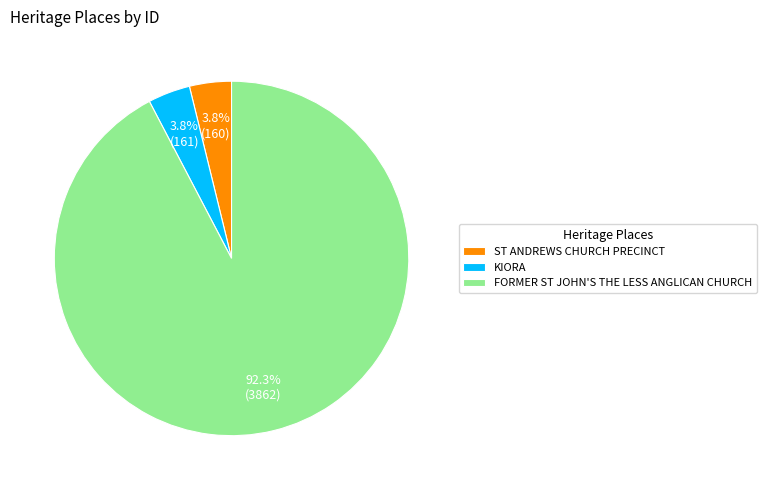

To the nearest percent, what is the difference between the FORMER ST JOHN'S THE LESS ANGLICAN CHURCH and ST ANDREWS CHURCH PRECINCT slice percentages?

89%